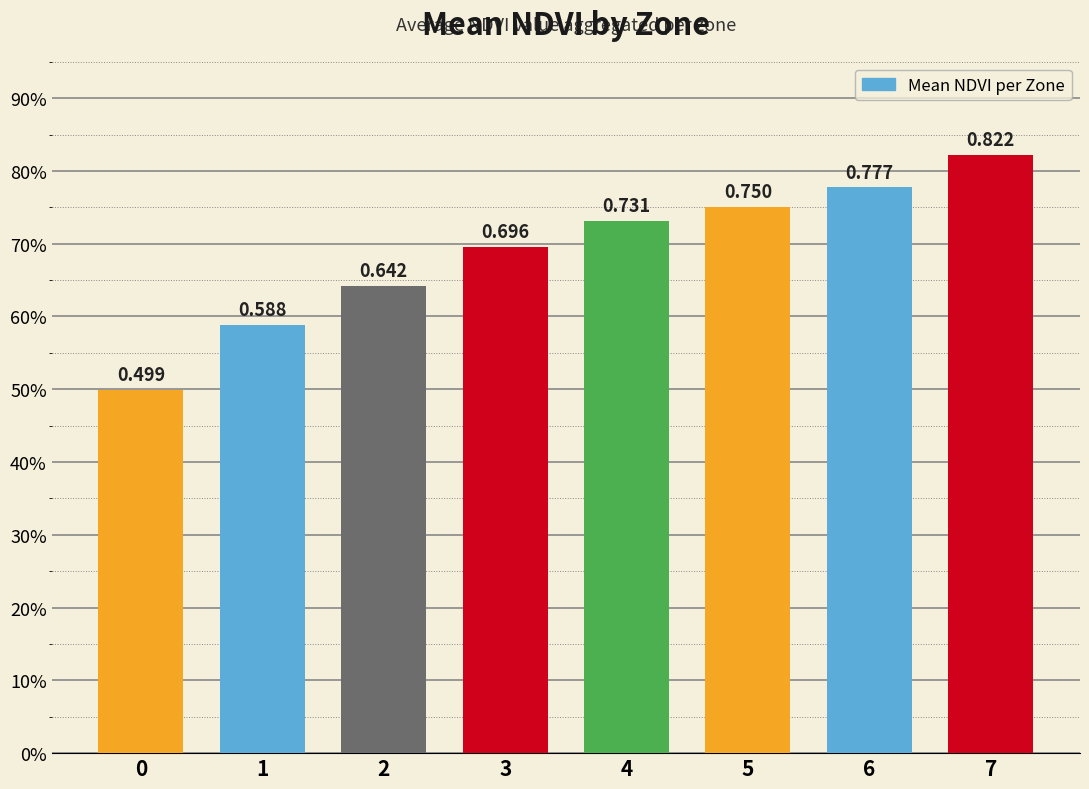

What is the difference between the maximum and minimum values?

0.3